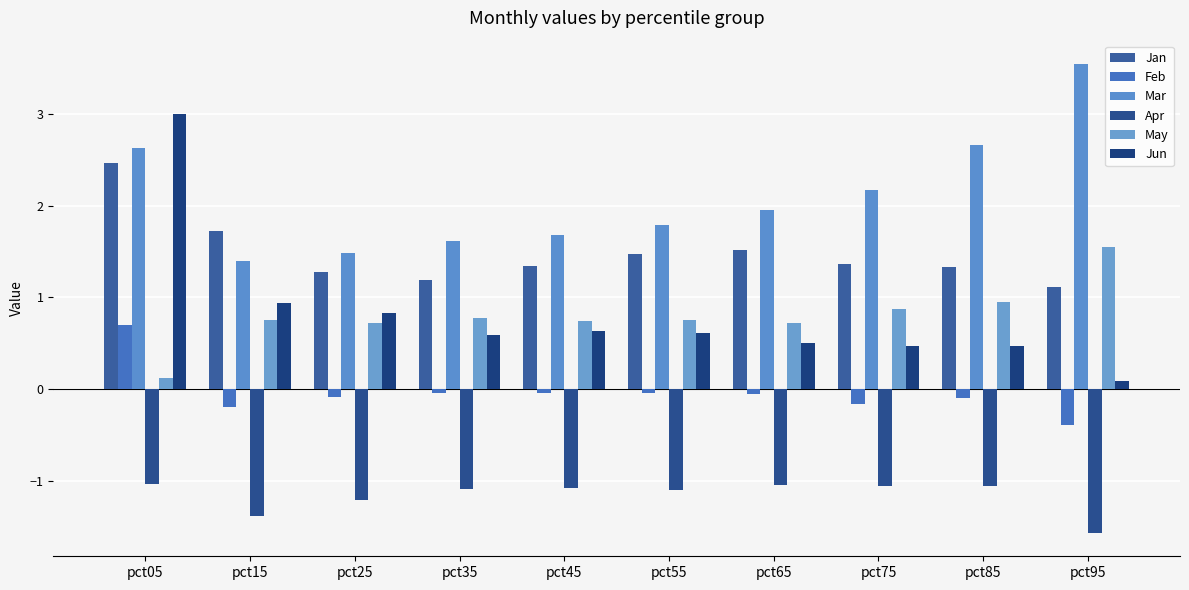

Which series has the largest total across all categories?

Mar